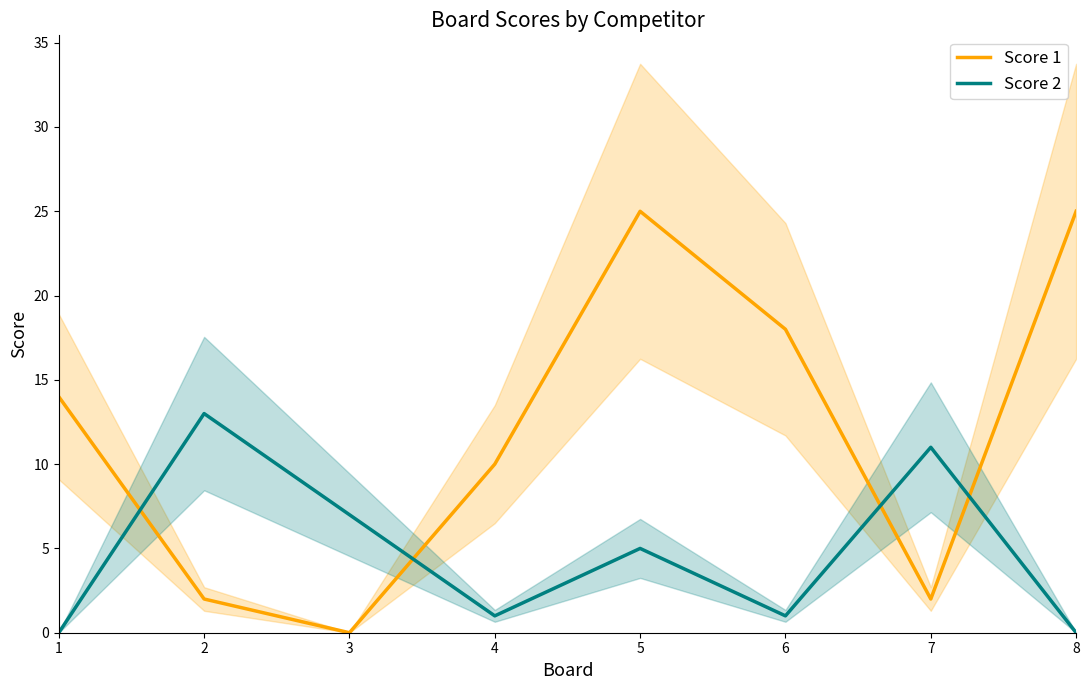

True or false: Score 2 and Score 1 cross at least once.

True